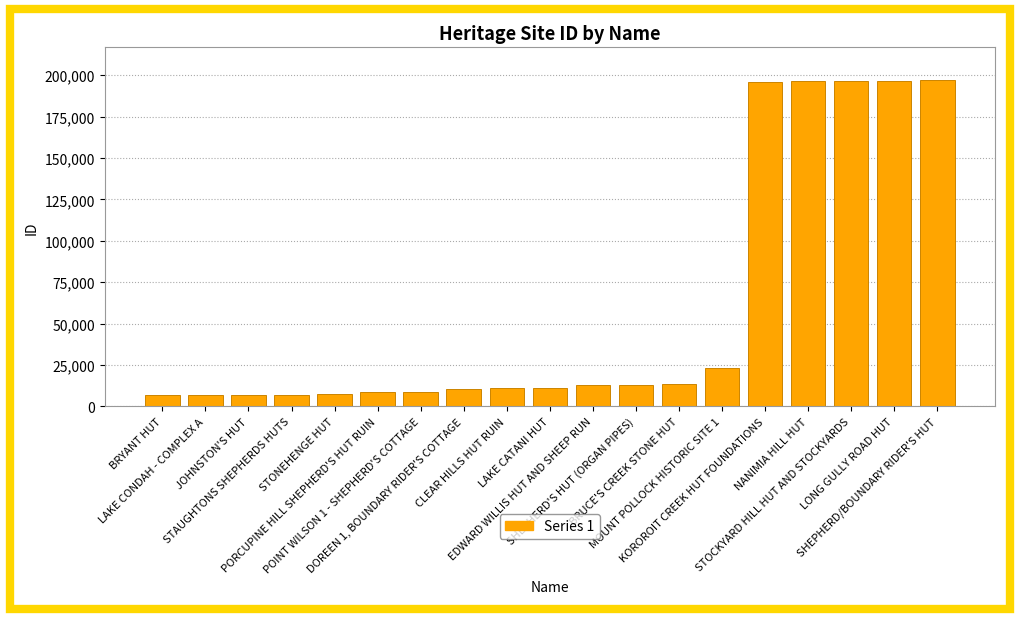

What is the value of the 14th bar from the left?

23016